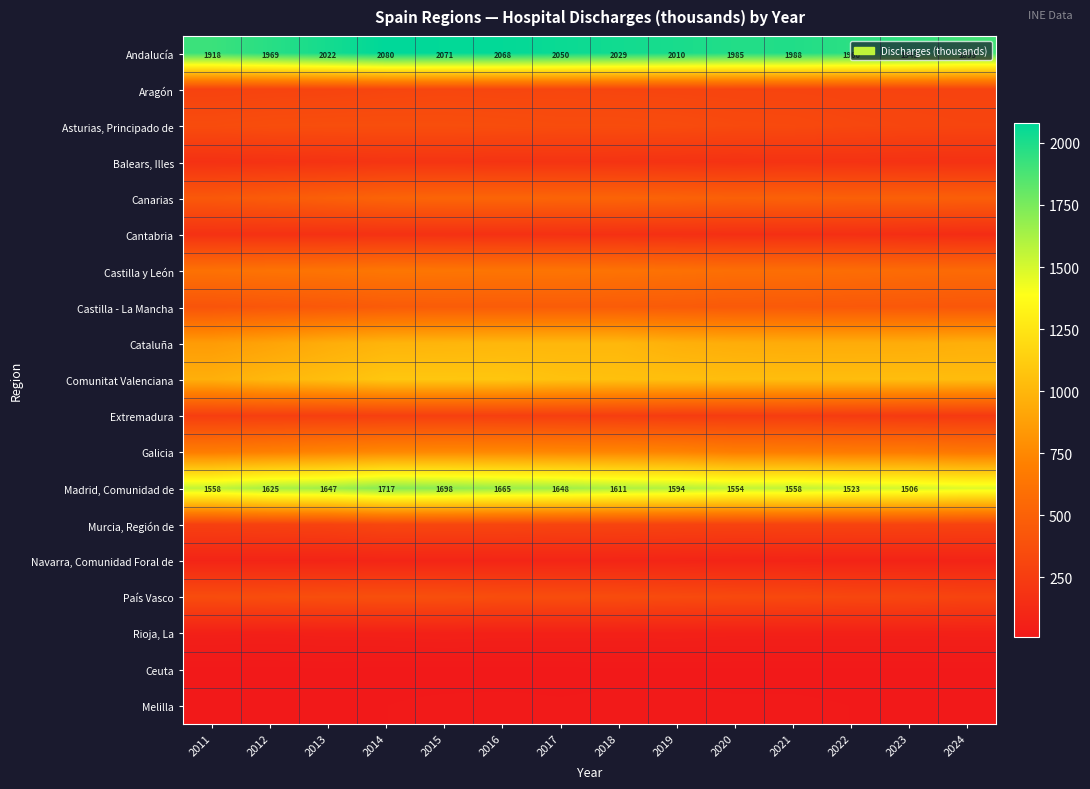

What is the difference between the maximum and second lowest values in the Andalucía series?

162